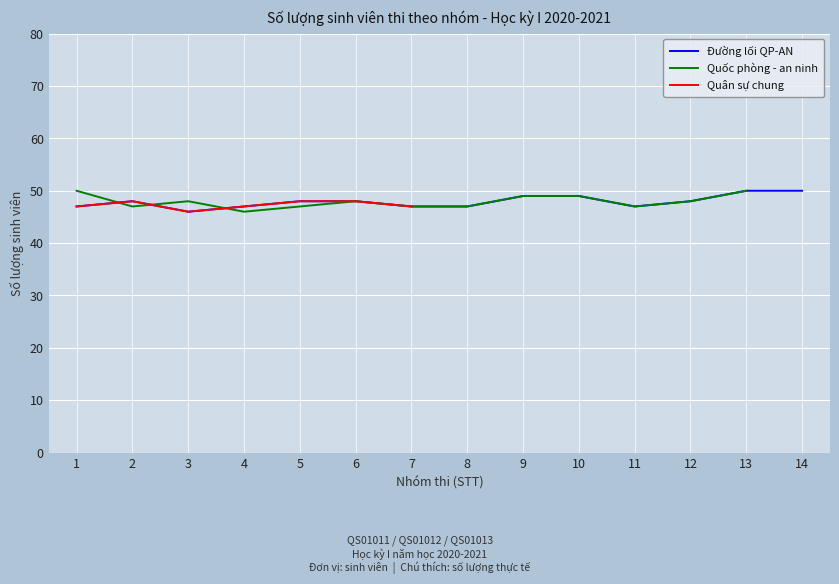

Count the number of categories in the chart.

14